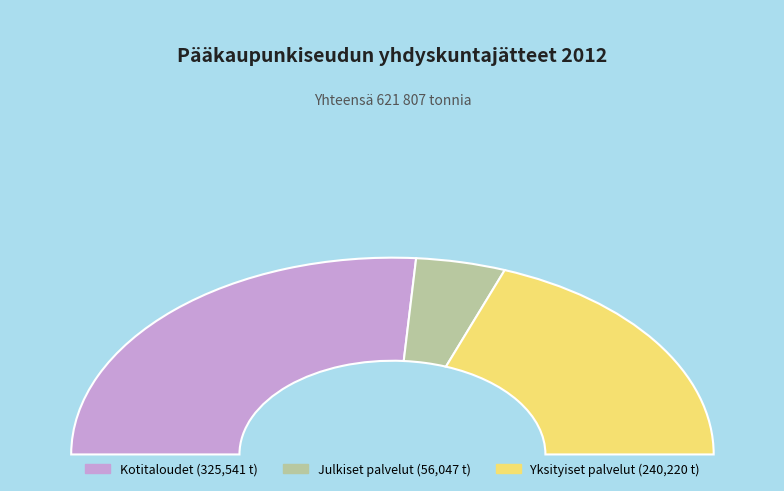

How many segments does this pie chart have?

3